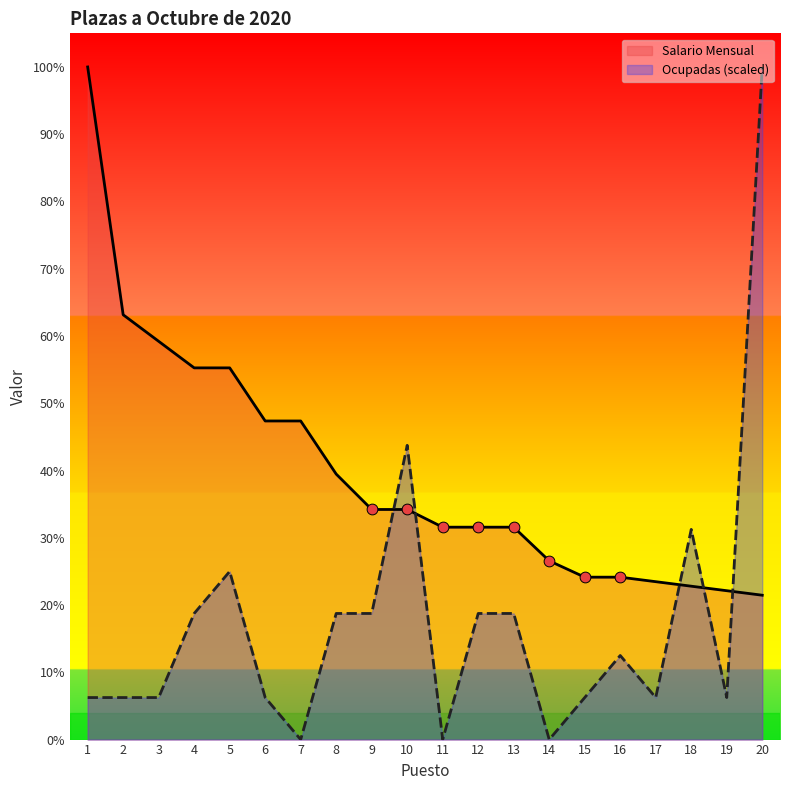

At which category is the sum across all series the highest?

20